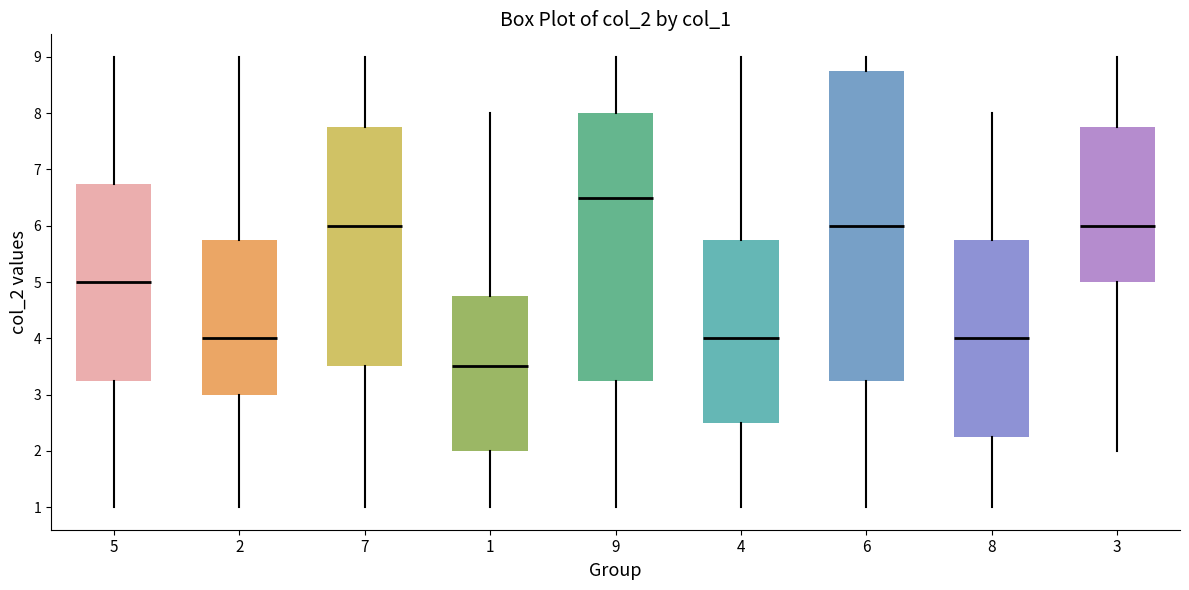

Reading left to right, read every box against the y-axis: the position of its median line, the range the box covers, and the ends of its whiskers. The values are not printed on the chart, so give them approximately, as read against the axis.

5: median 5.0, box 3.3 to 6.8, whiskers 1.0 to 9.0
2: median 4.0, box 3.0 to 5.8, whiskers 1.0 to 9.0
7: median 6.0, box 3.5 to 7.8, whiskers 1.0 to 9.0
1: median 3.5, box 2.0 to 4.8, whiskers 1.0 to 8.0
9: median 6.5, box 3.3 to 8.0, whiskers 1.0 to 9.0
4: median 4.0, box 2.5 to 5.8, whiskers 1.0 to 9.0
6: median 6.0, box 3.3 to 8.8, whiskers 1.0 to 9.0
8: median 4.0, box 2.3 to 5.8, whiskers 1.0 to 8.0
3: median 6.0, box 5.0 to 7.8, whiskers 2.0 to 9.0